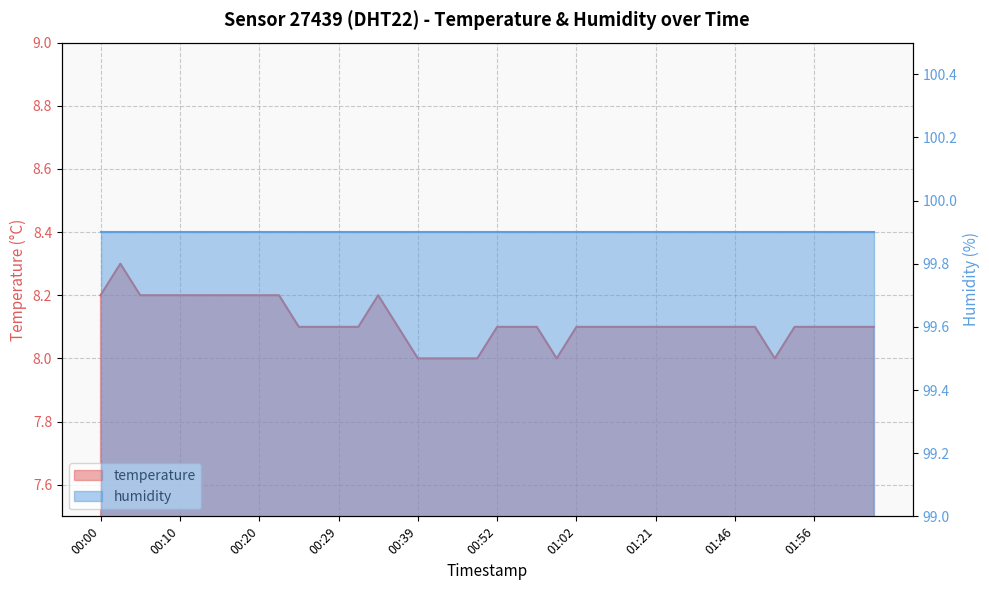

The chart shows a value of 8.1 at 01:54. True or false?

True